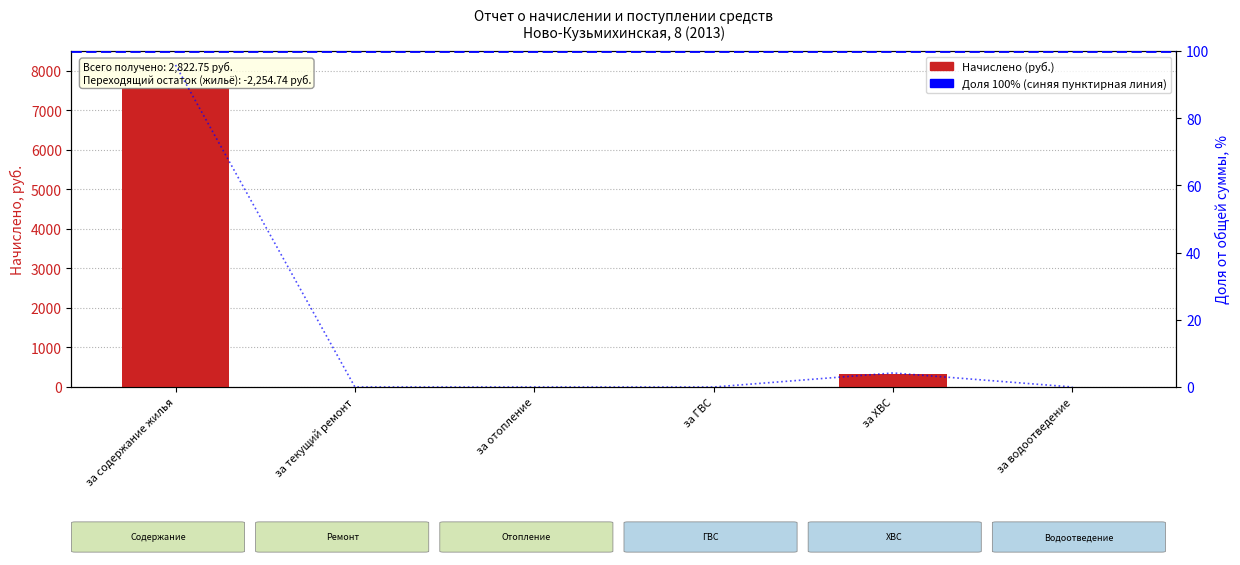

Which label corresponds to the smallest value in the chart?

за текущий ремонт